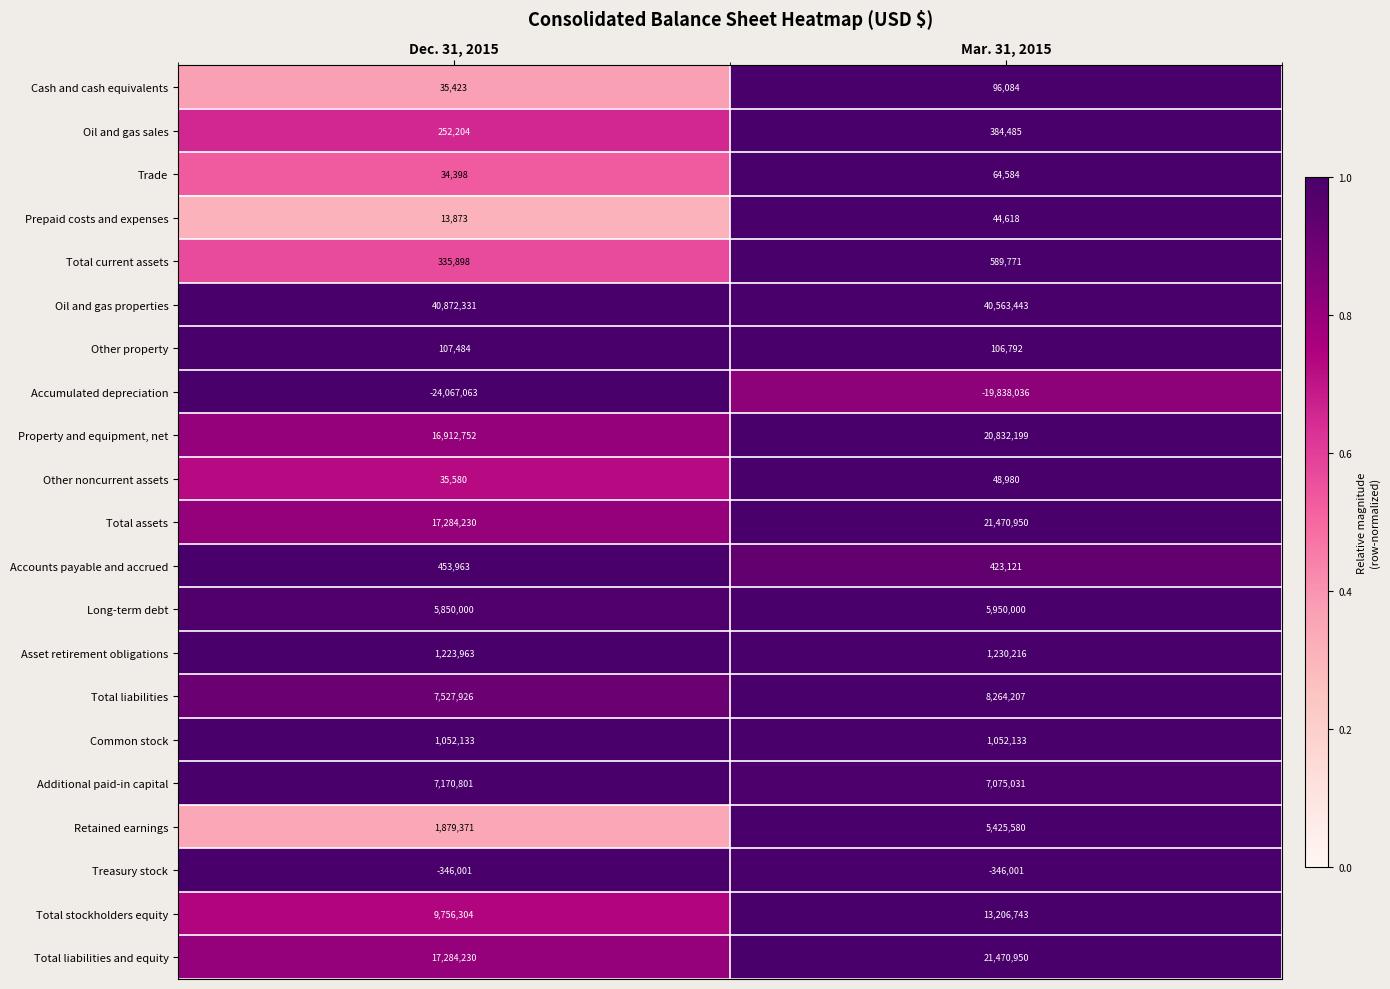

Which category has the highest value across all series?

Dec. 31, 2015